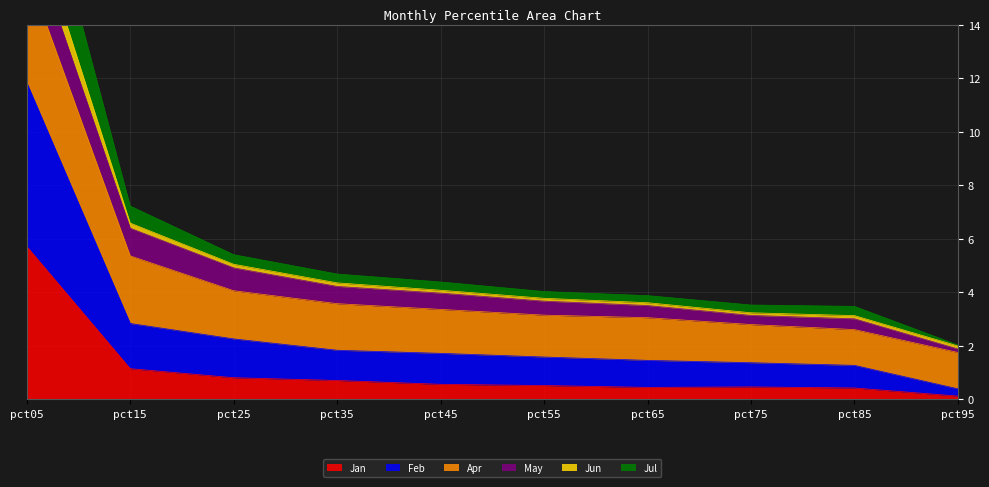

Which category has the highest value in the Jan series?

pct05